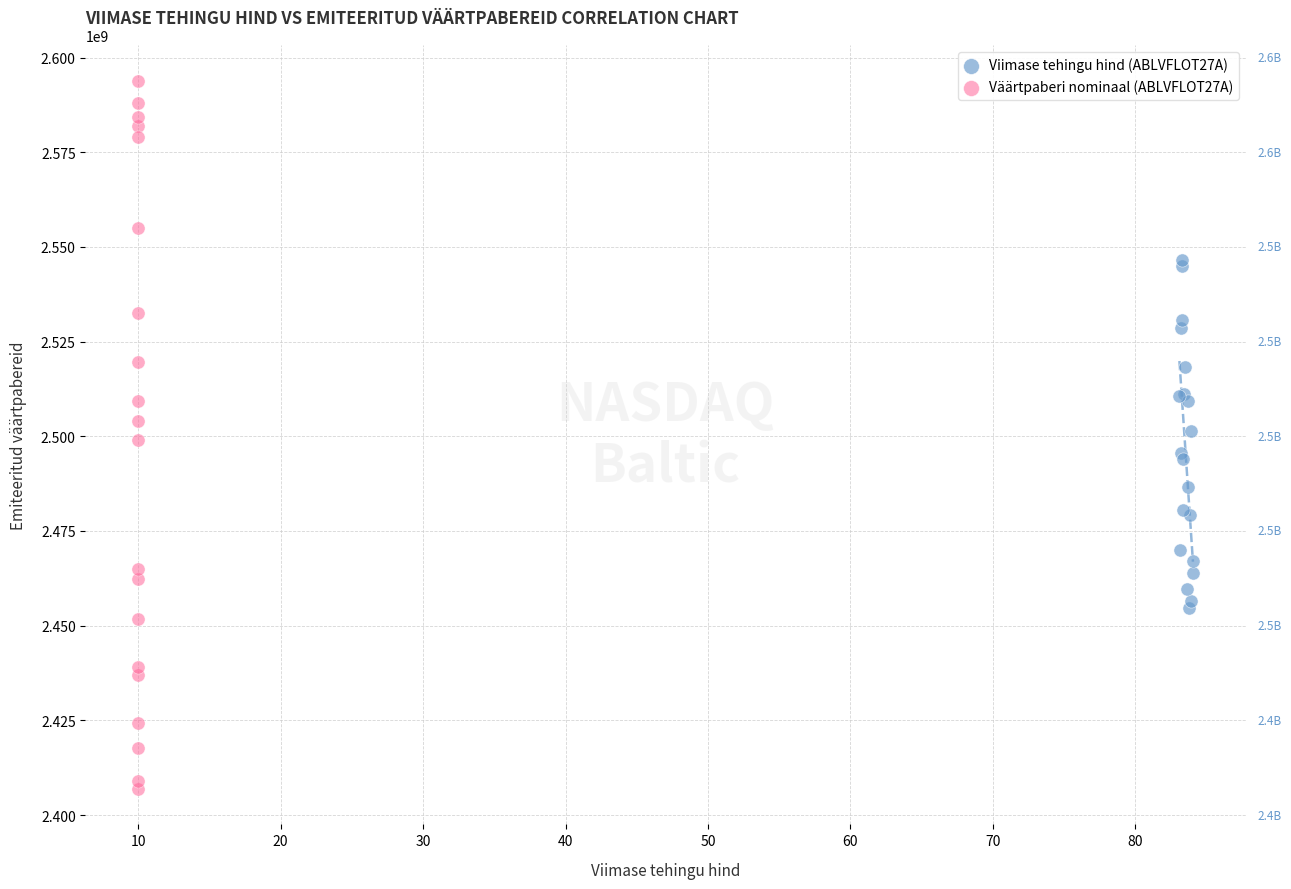

Which series contains the lowest Y value?

Väärtpaberi nominaal (ABLVFLOT27A)